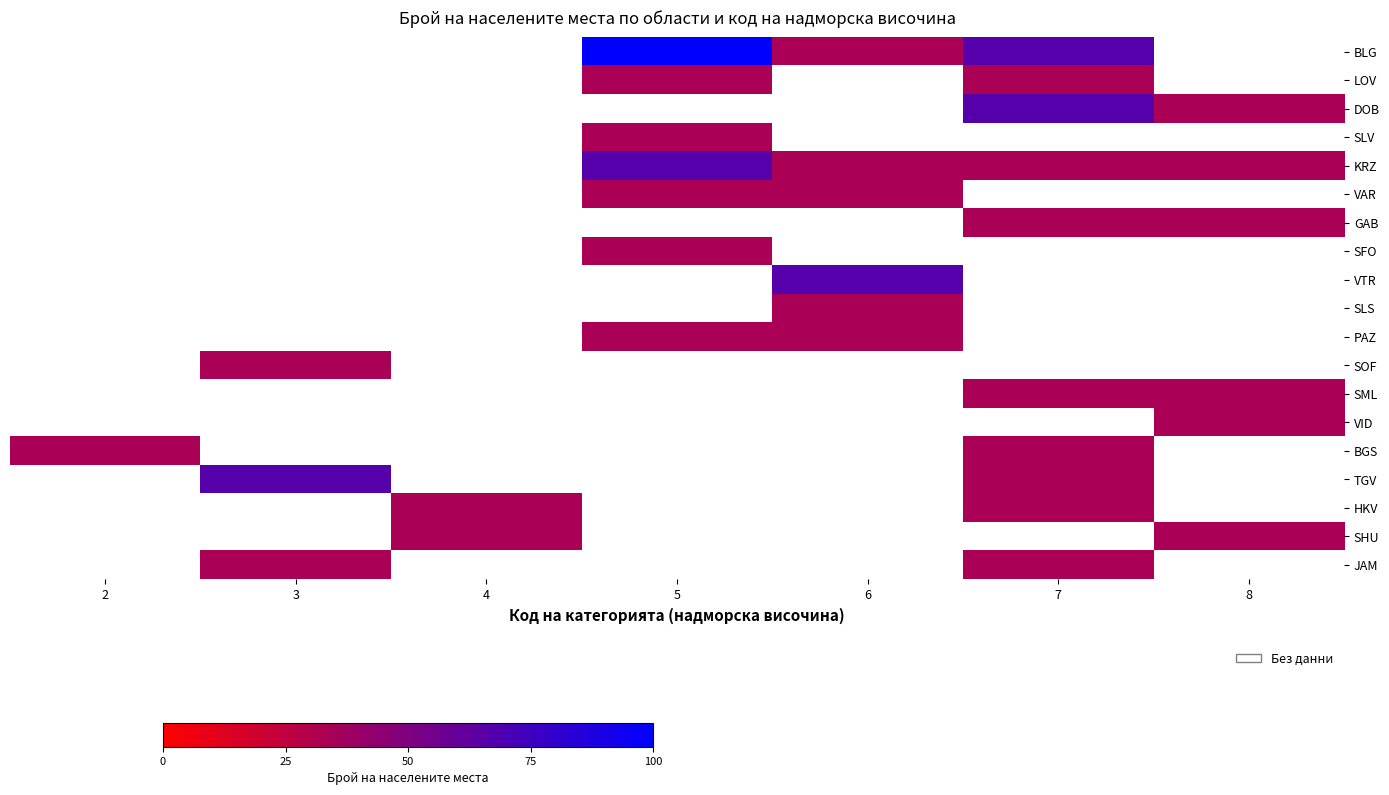

What is the spread (max minus min) of values at 5?

100.0